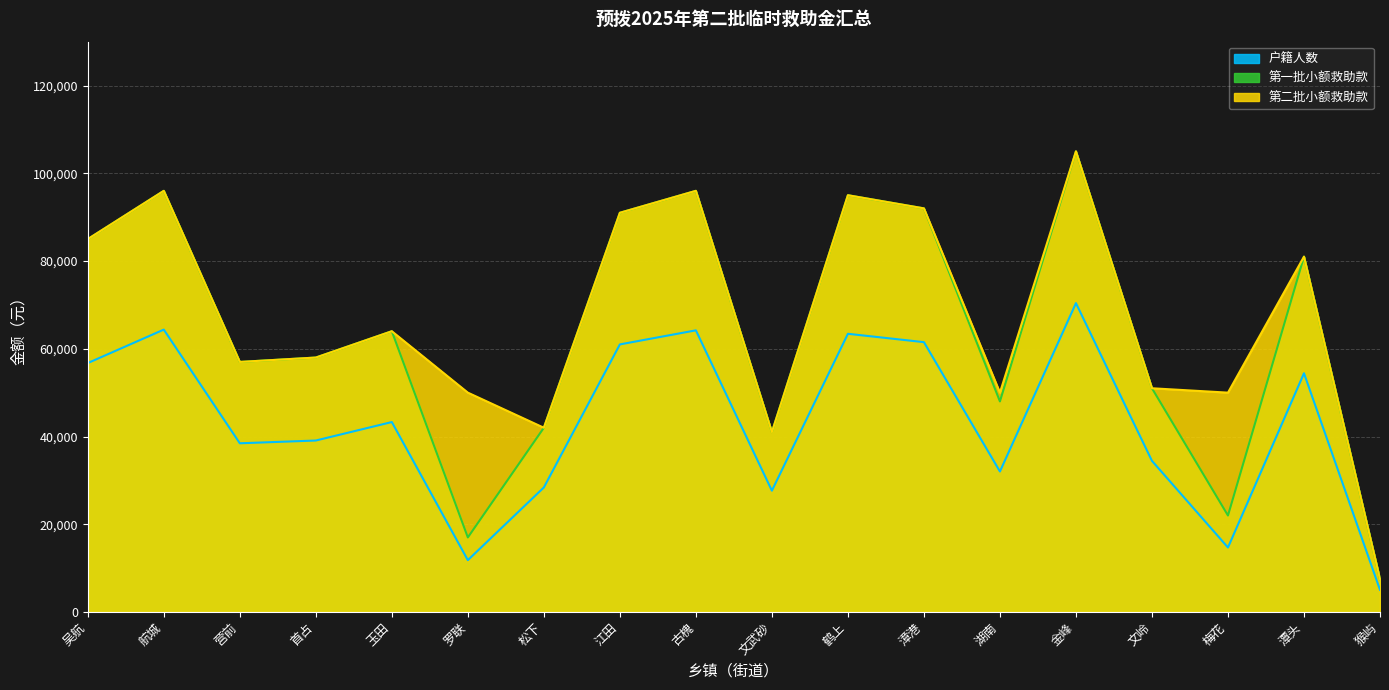

True or false: 第一批小额救助款 and 第二批小额救助款 intersect in this chart.

False